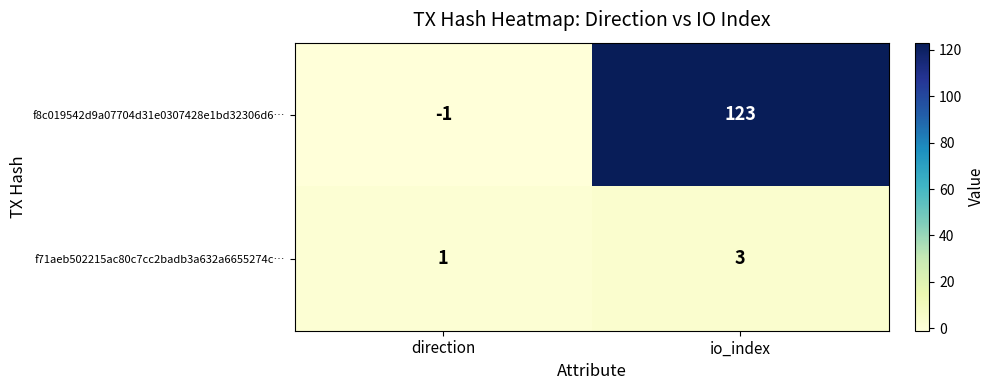

At which label does f71aeb502215ac80c7cc2badb3a632a6655274c… reach its minimum?

direction